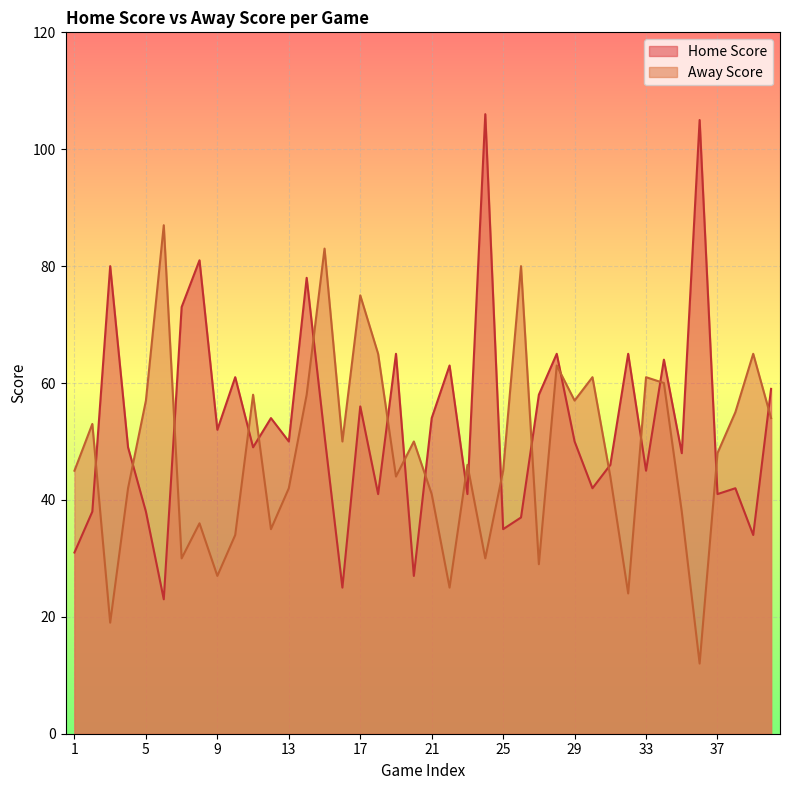

How many lines are shown in the chart?

2